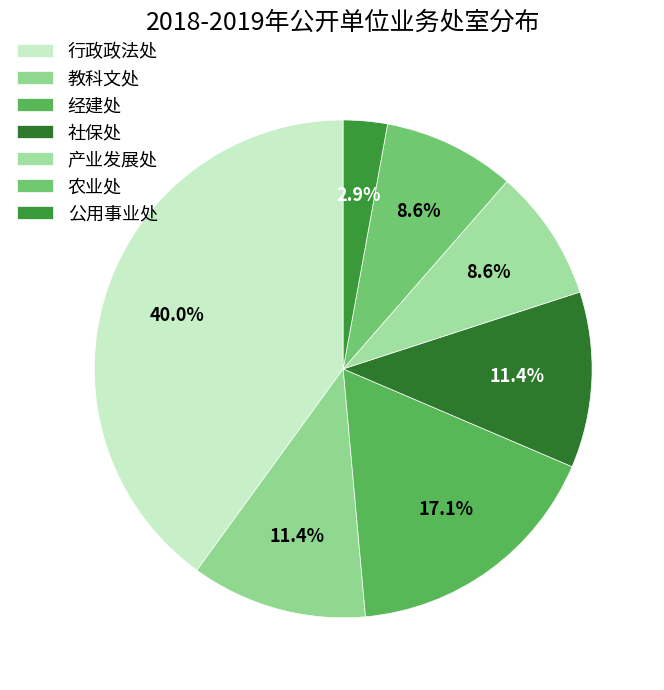

What is the change in value from 教科文处 to 产业发展处?

-1